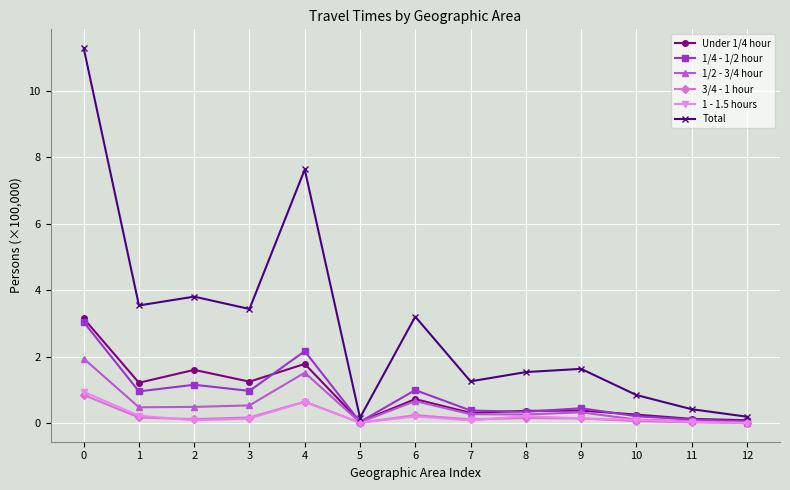

What is the sum of the 1 - 1.5 hours values at 0 and 2?

1.0